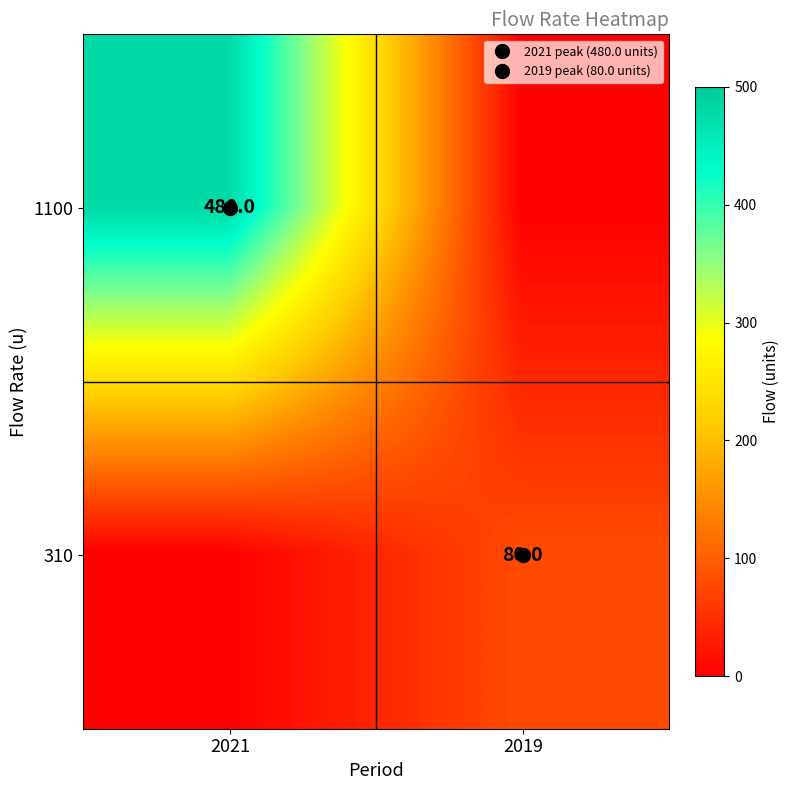

List the series in order of their overall mean, highest first.

1100, 310